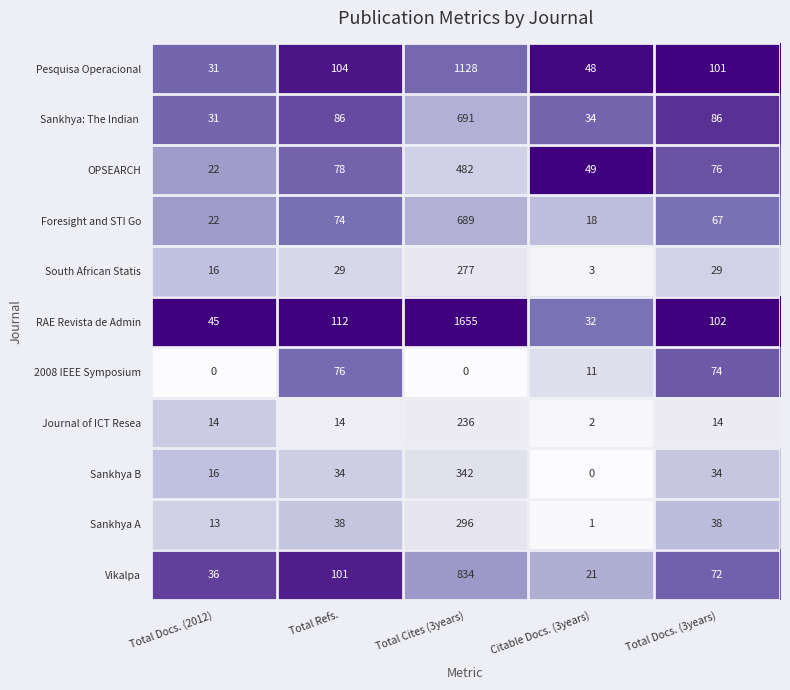

The value of Foresight and STI Go at Total Refs. is 74. True or false?

True